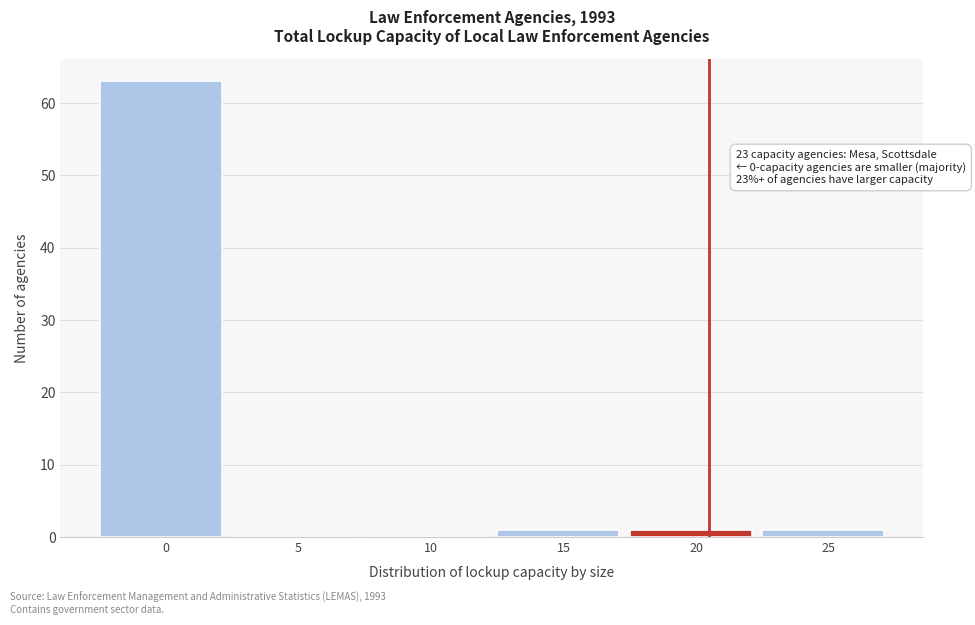

Reading left to right, list all the values displayed in this chart.

0=63	5=0	10=0	15=1	20=1	25=1